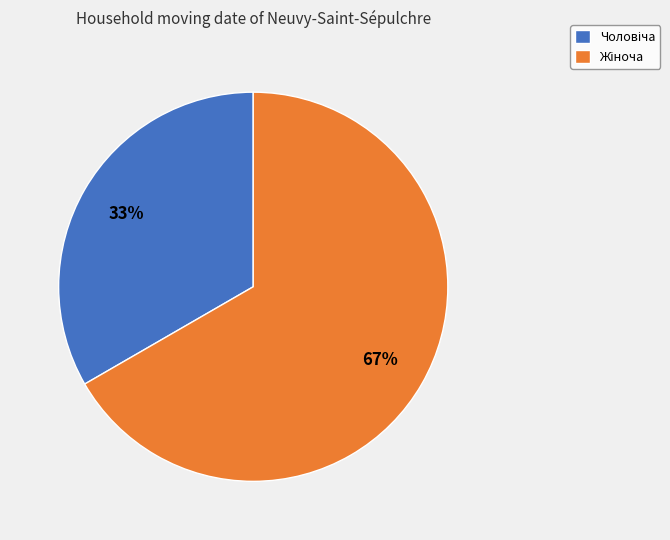

To the nearest percent, what is the average slice percentage?

50%